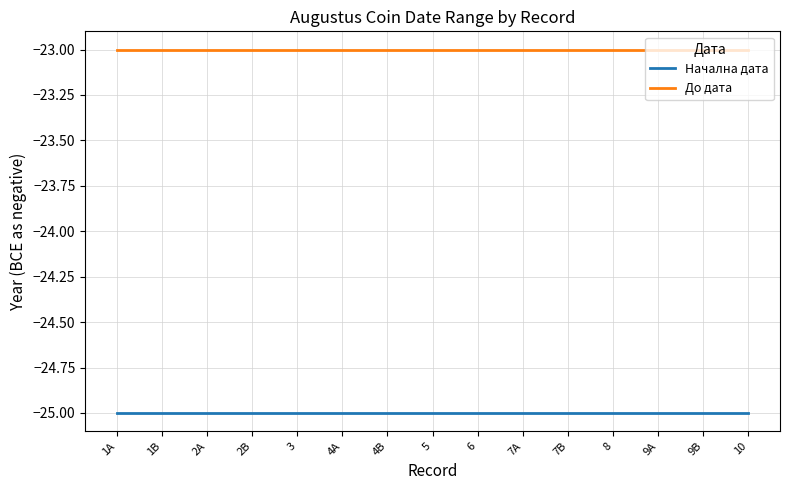

True or false: До дата and Начална дата intersect in this chart.

False